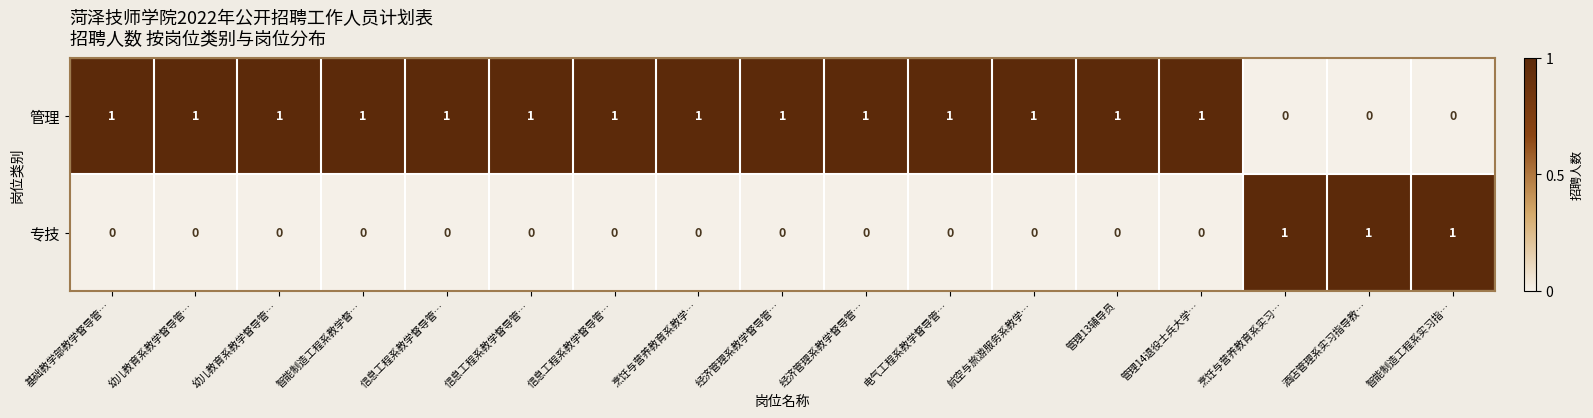

Which category has the lowest value across all series?

烹饪与营养教育系实习…